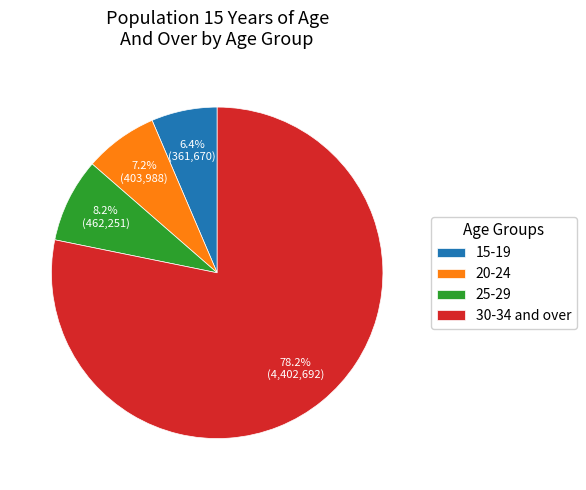

Approximately how many times larger is the value at 25-29 compared to 20-24?

1.1